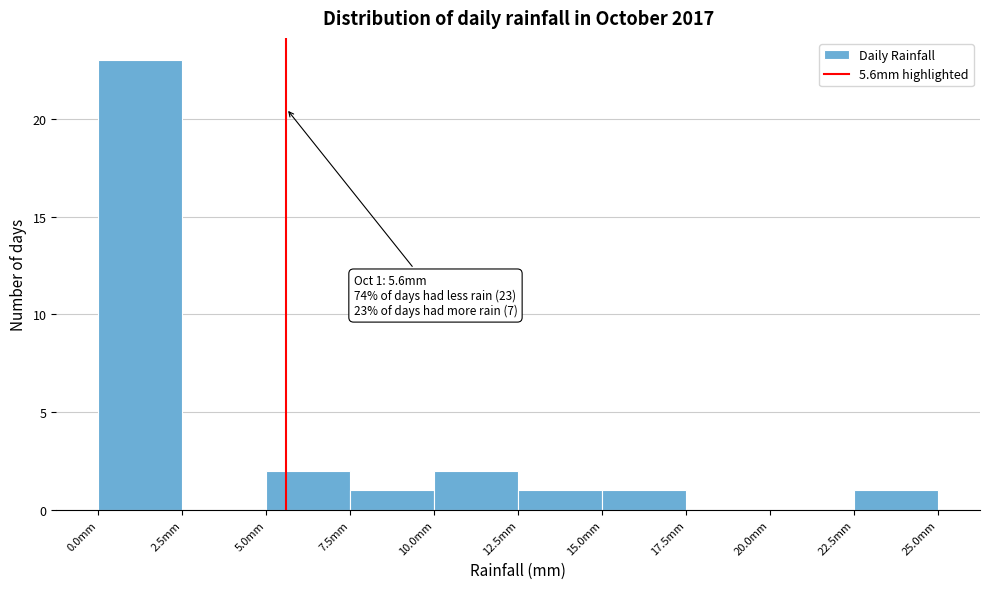

Over which range of the x-axis is the bar tallest?

0.0 to 2.5